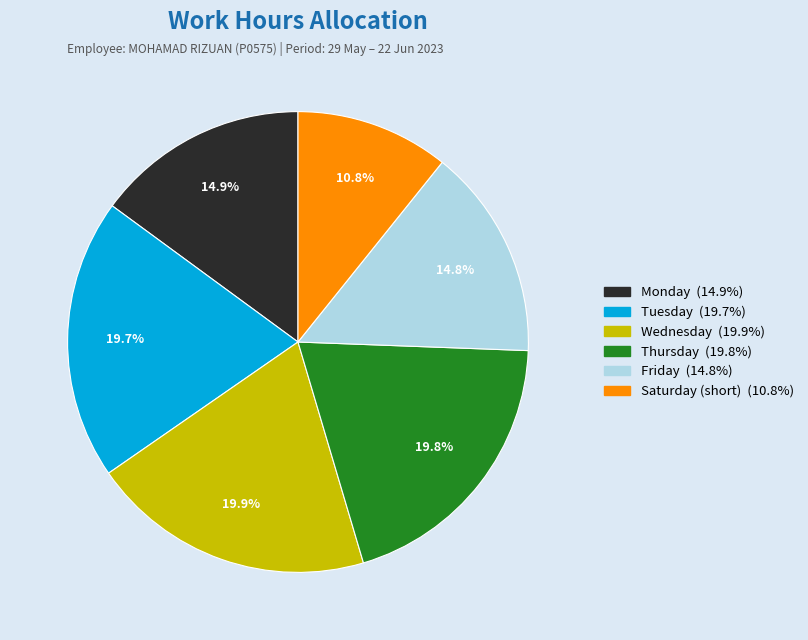

Is there any slice that represents more than half of the pie?

No